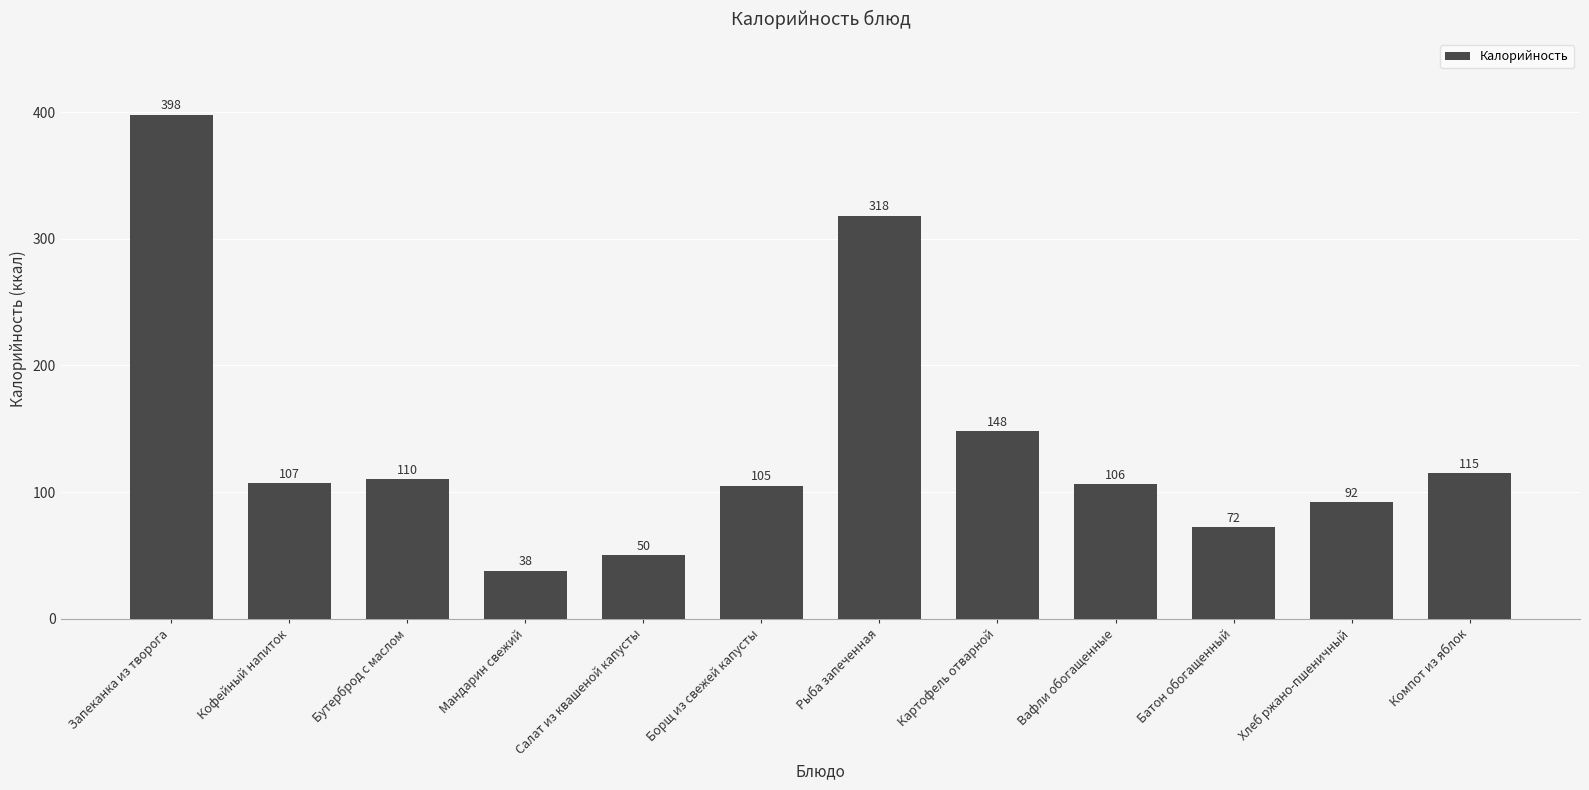

What is the average value?

138